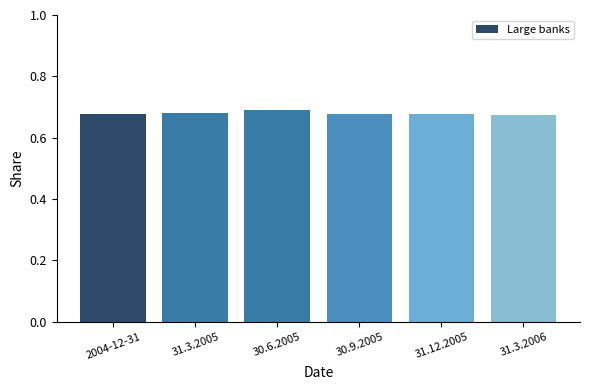

Count the values in the range 0 to 1.

6